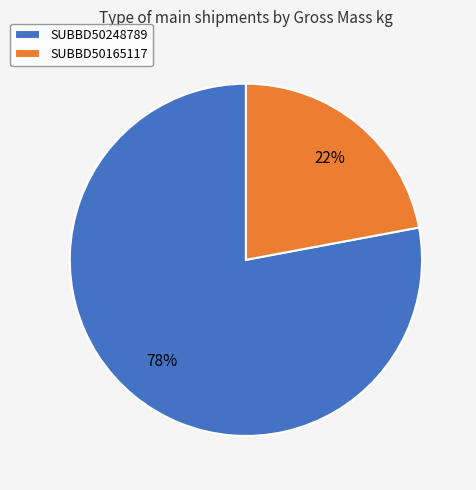

How many segments does this pie chart have?

2